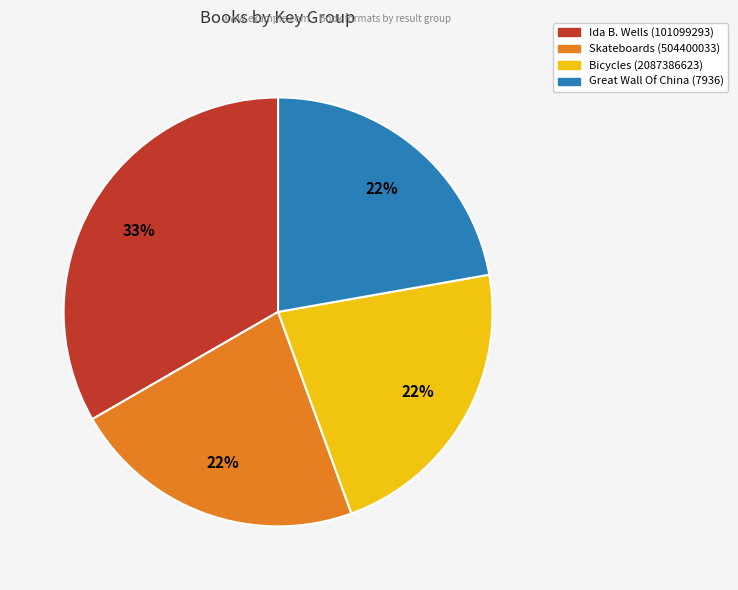

Is there a majority slice in this chart?

No